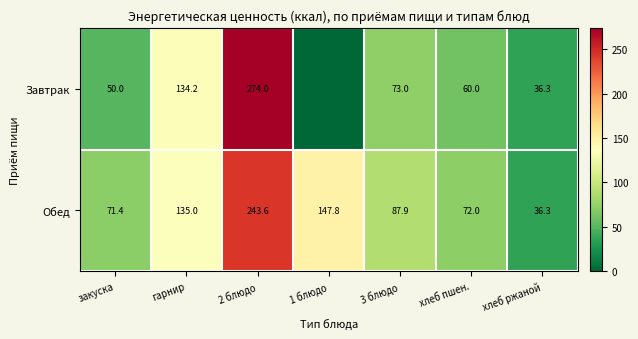

Which series changed the most between закуска and 3 блюдо?

Завтрак